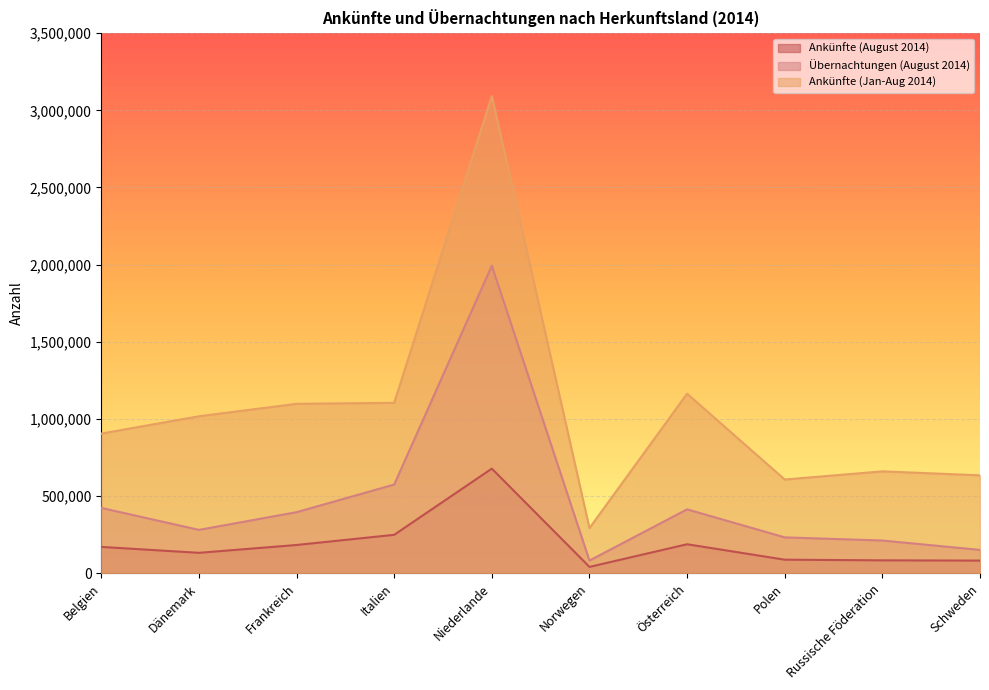

What is the sum of the Ankünfte (Jan-Aug 2014) values at Russische Föderation and Österreich?

1823835